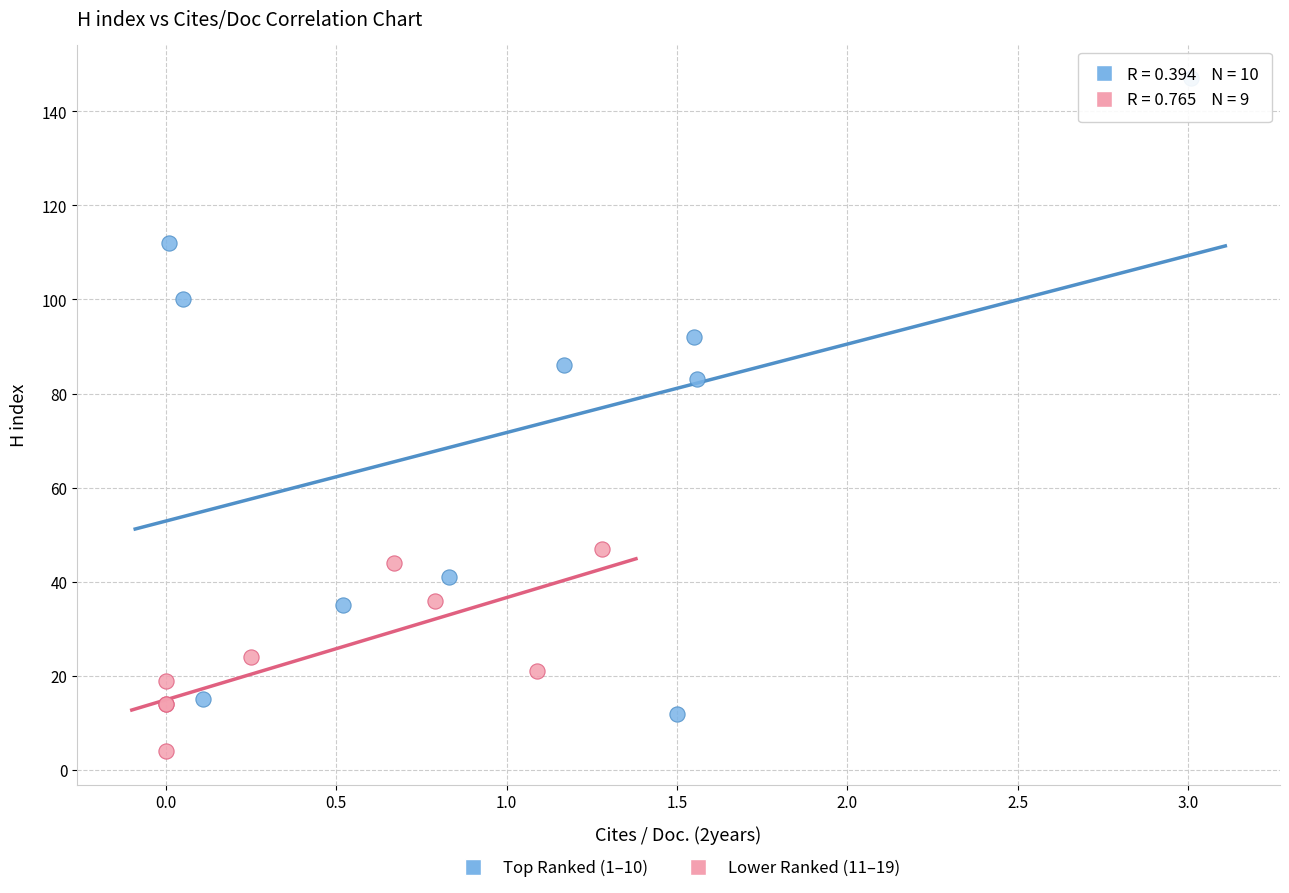

Which series contains the lowest Y value?

Lower Ranked (11–19)